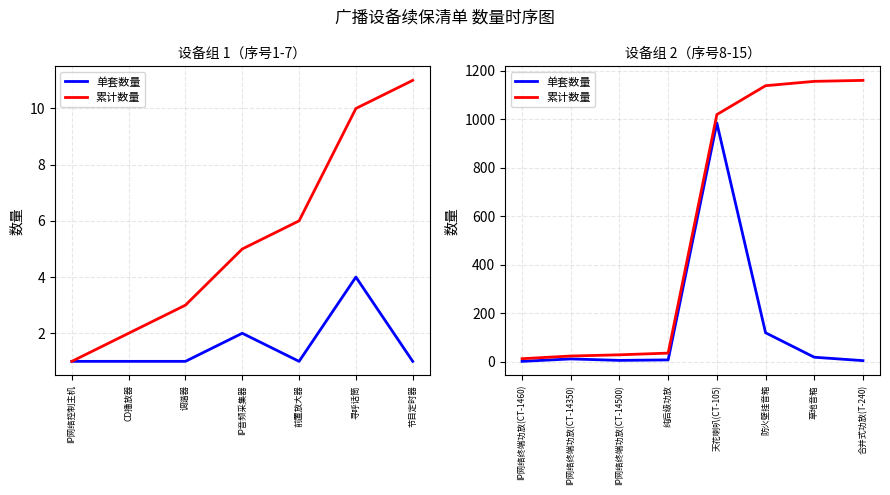

The value of 累计数量 at IP网络终端功放(CT-14500) is 13. True or false?

False